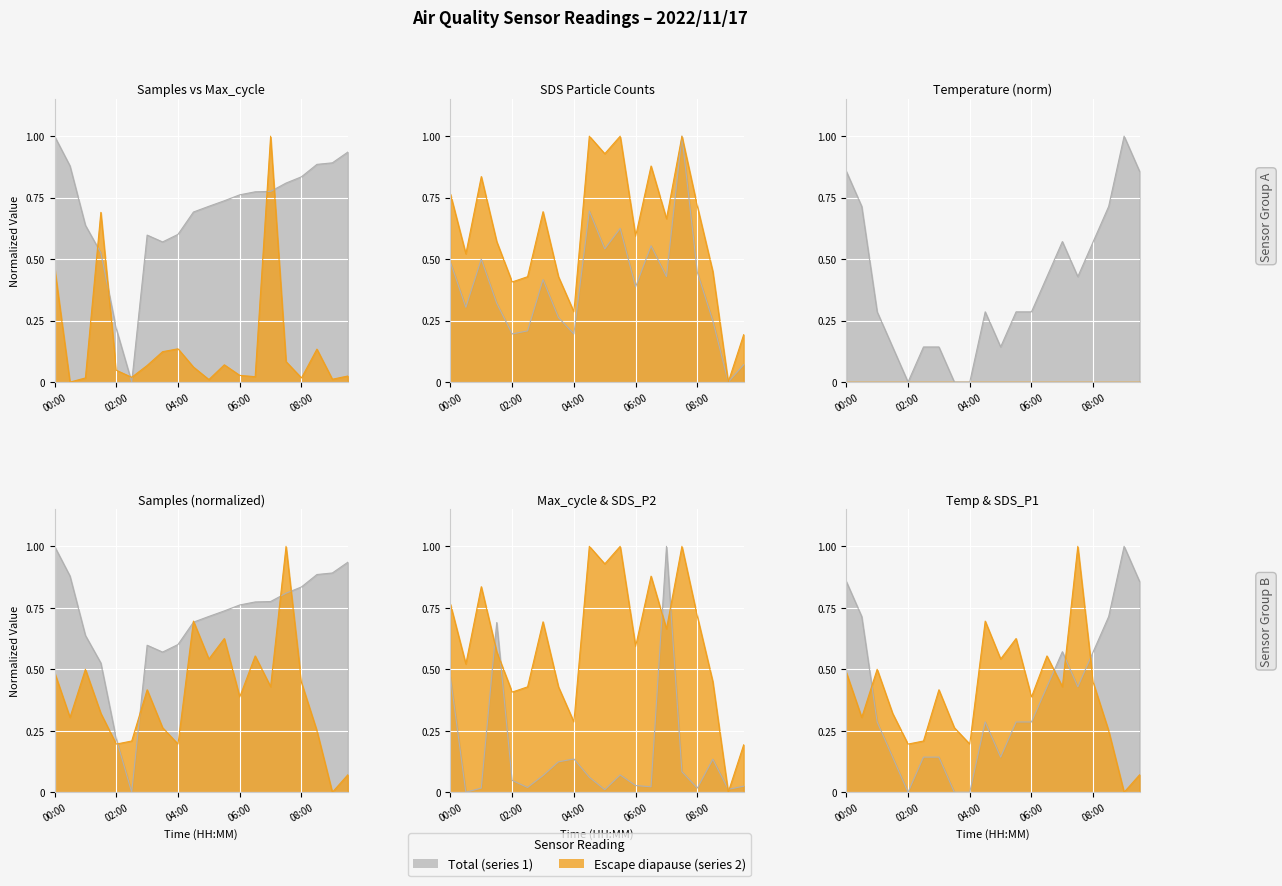

What position from the left is 08:30?

18